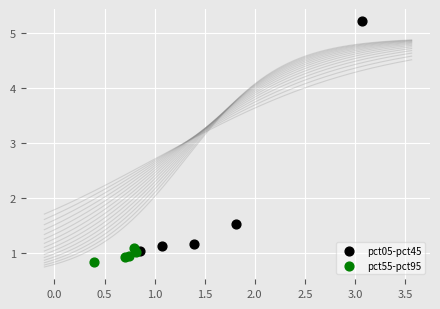

Which series contains the lowest Y value?

pct55-pct95